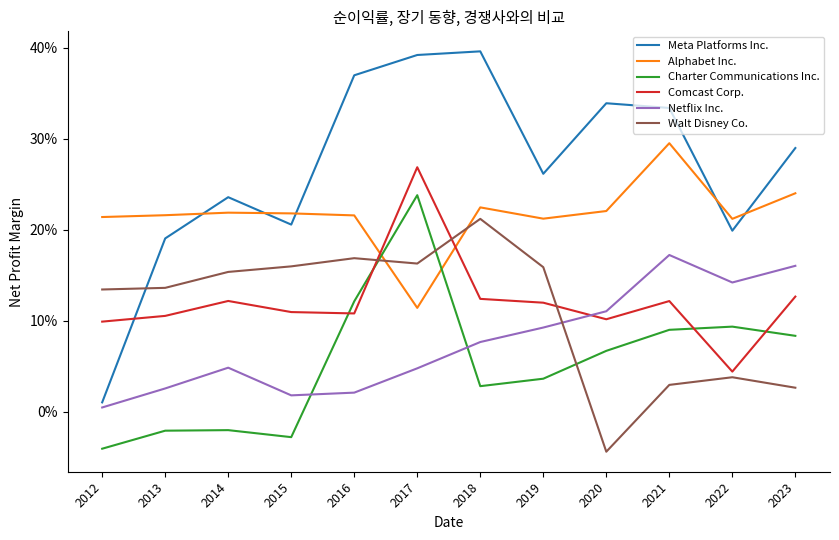

Does the chart have visible grid lines?

No